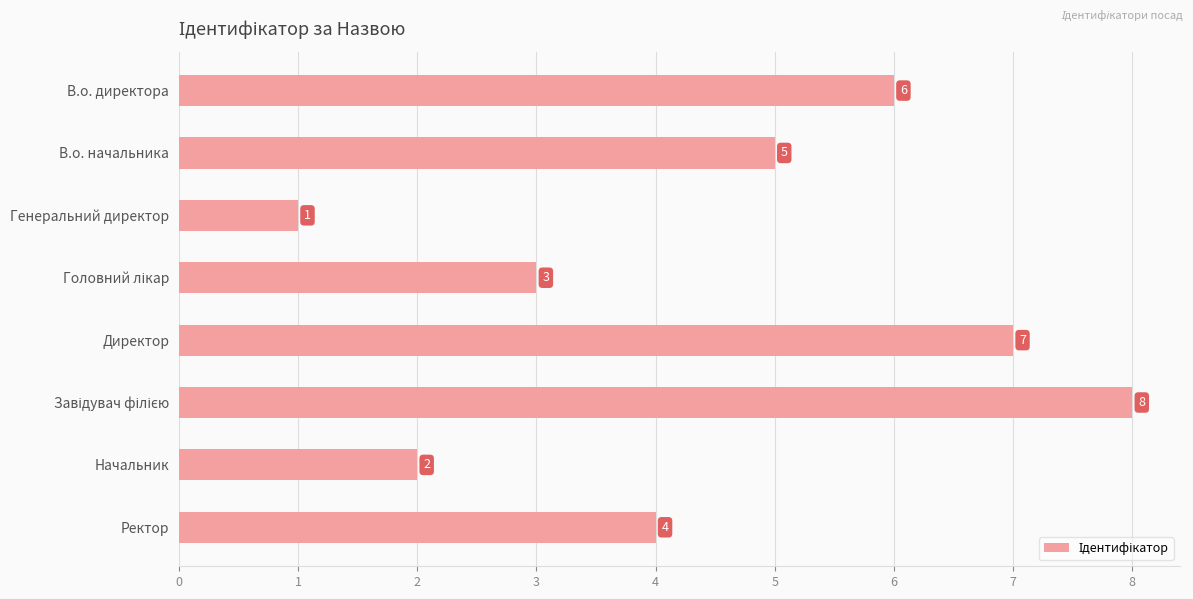

Reading top to bottom, transcribe all the data shown in this chart.

6	5	1	3	7	8	2	4